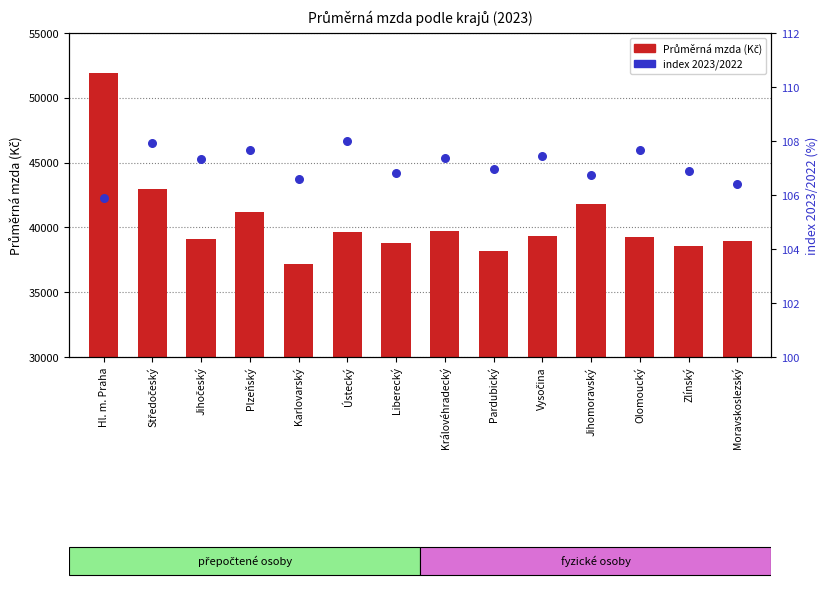

Which series contains the lowest Y value?

index 2023/2022